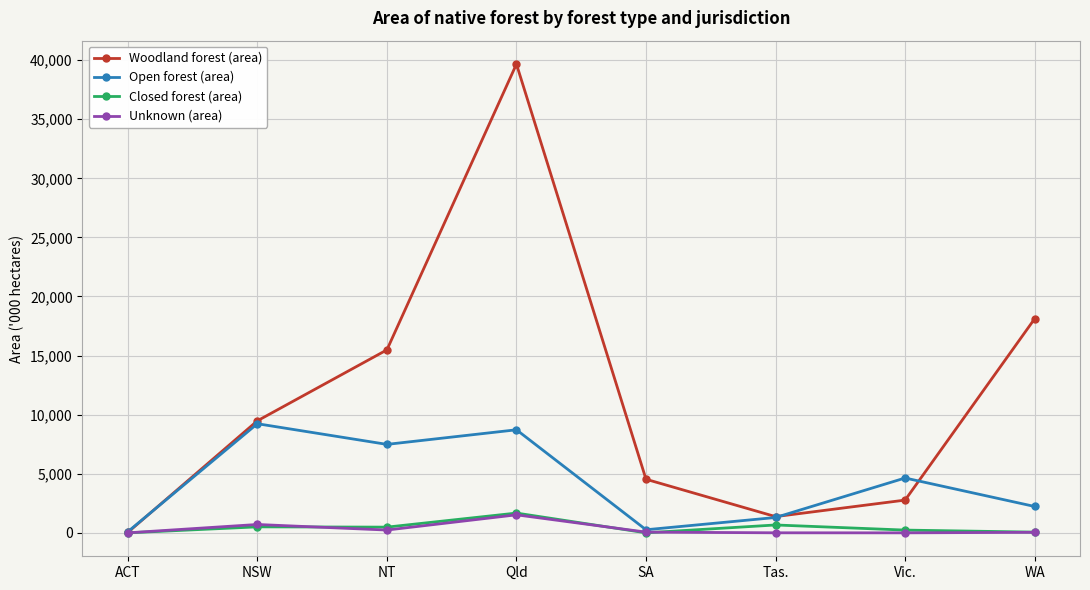

Which series has the widest spread of values?

Woodland forest (area)